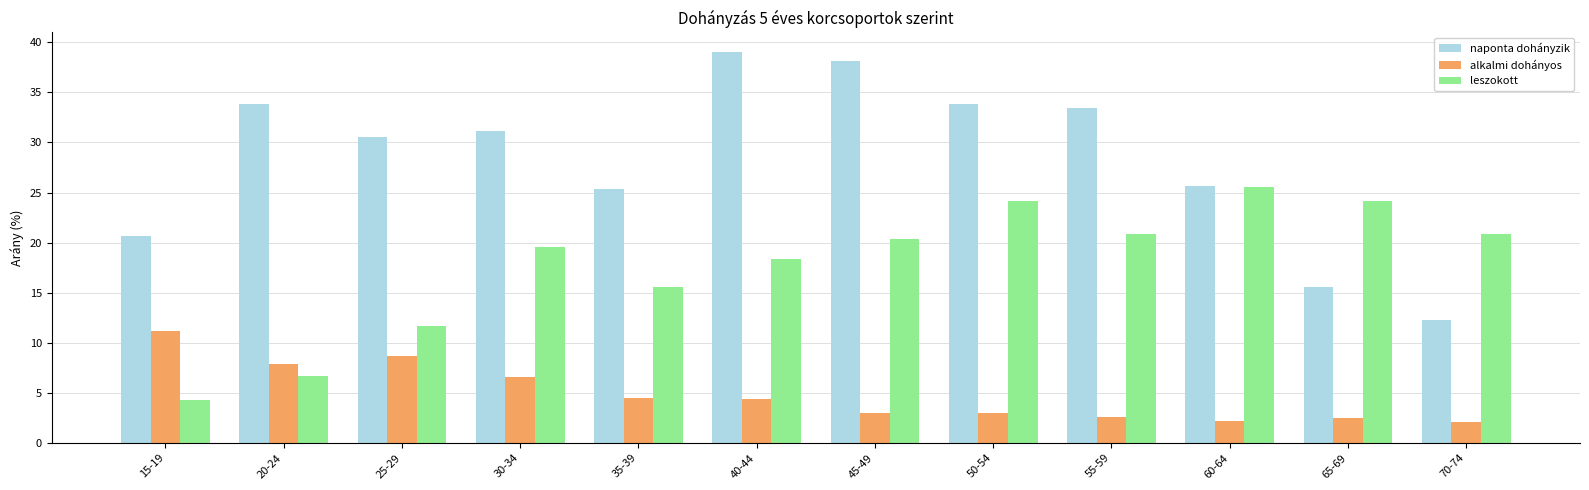

What is the difference between the maximum and minimum values in the alkalmi dohányos series?

9.1